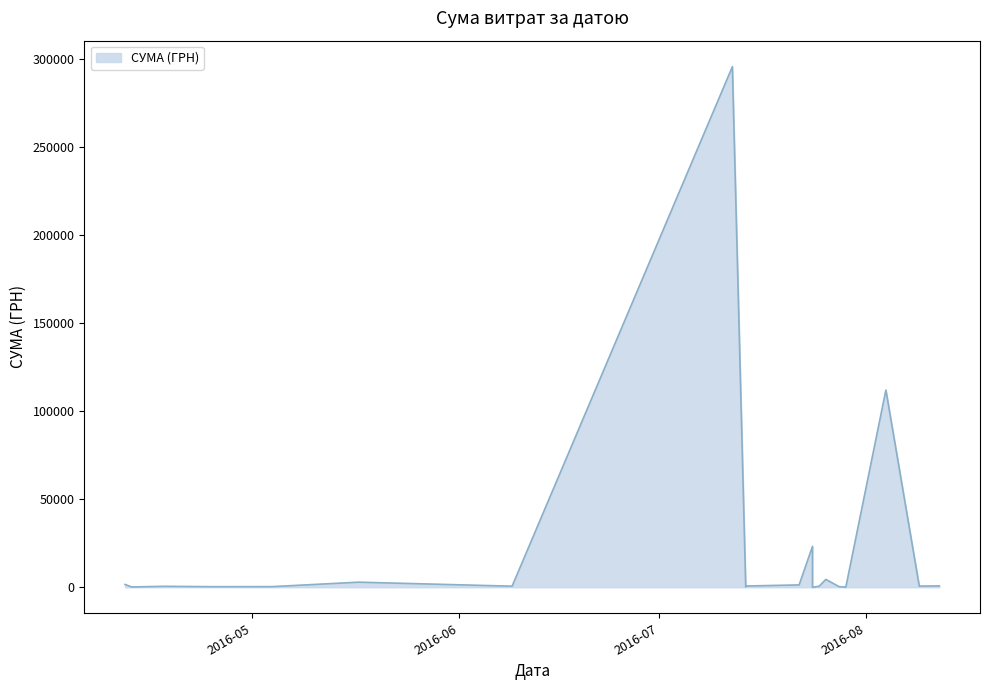

What value does the data have at 12.07.2016?

295638.6